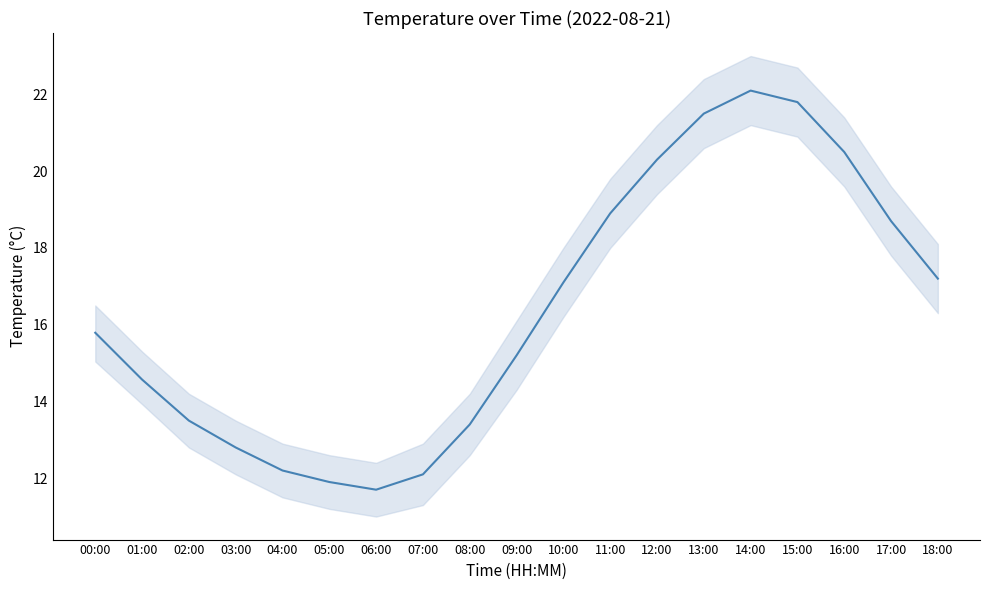

The value at 13:00 is 21.5. True or false?

True